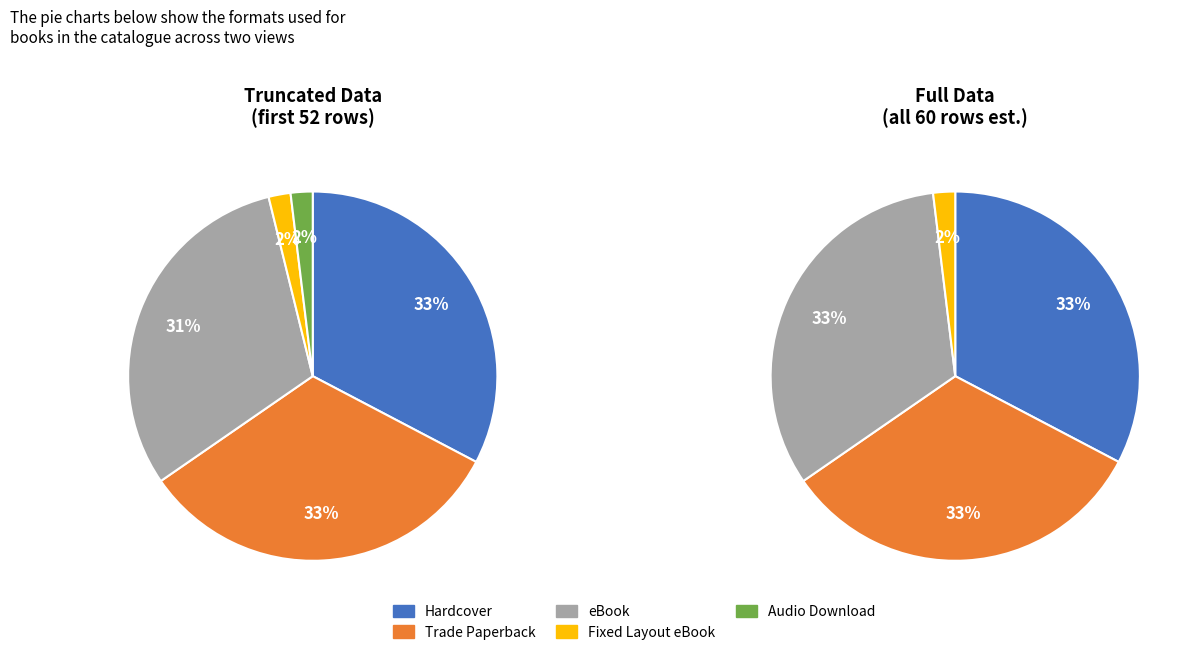

True or false: Hardcover accounts for 43% of the total.

False